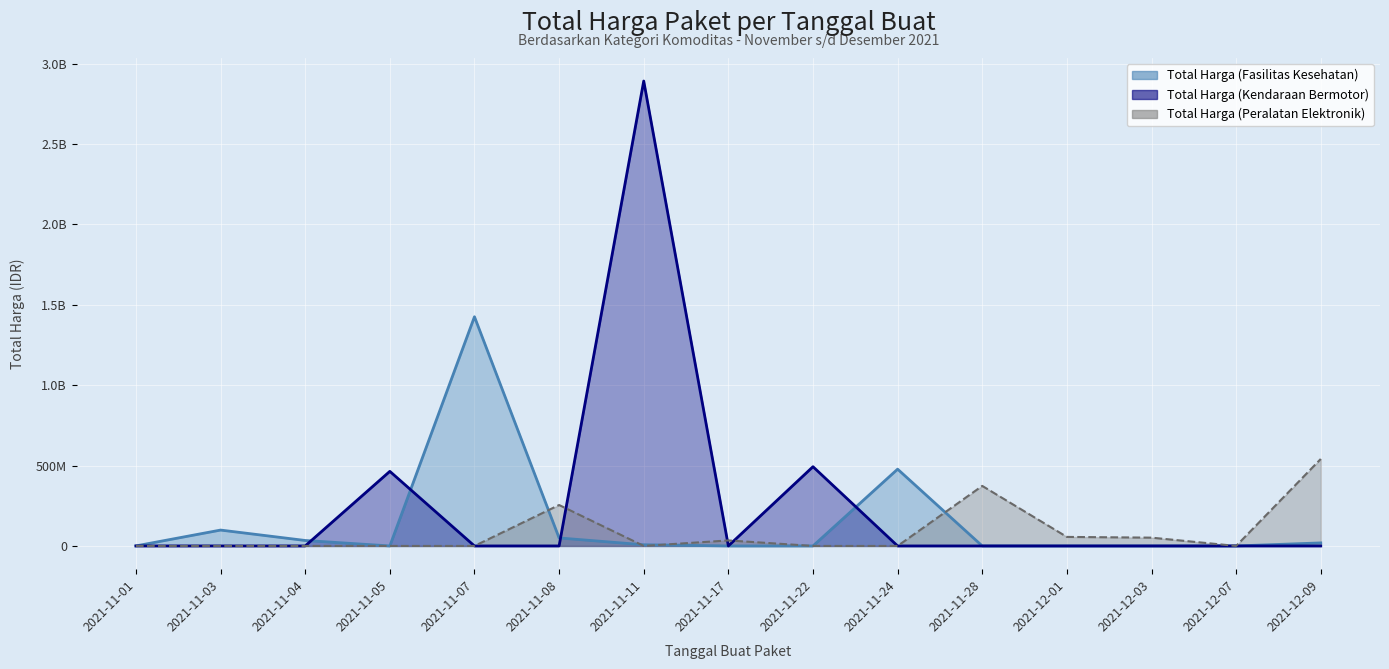

What is the total value across all series at 2021-11-01?

333600